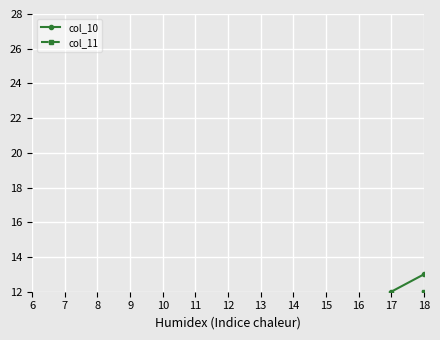

Is this an area chart (filled region under the line)?

No